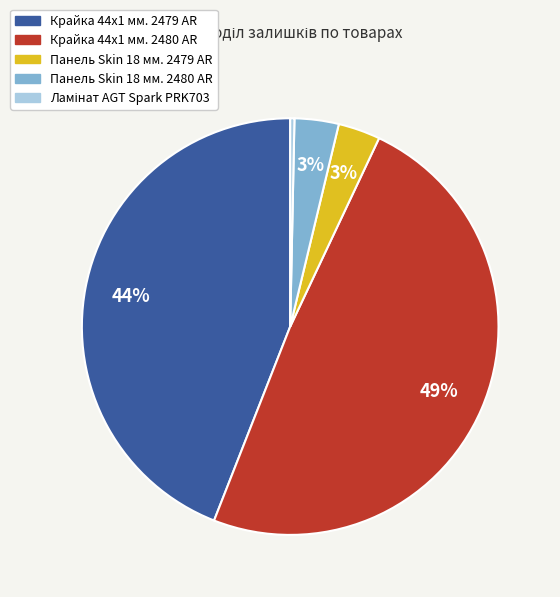

Does any single category account for the majority?

No